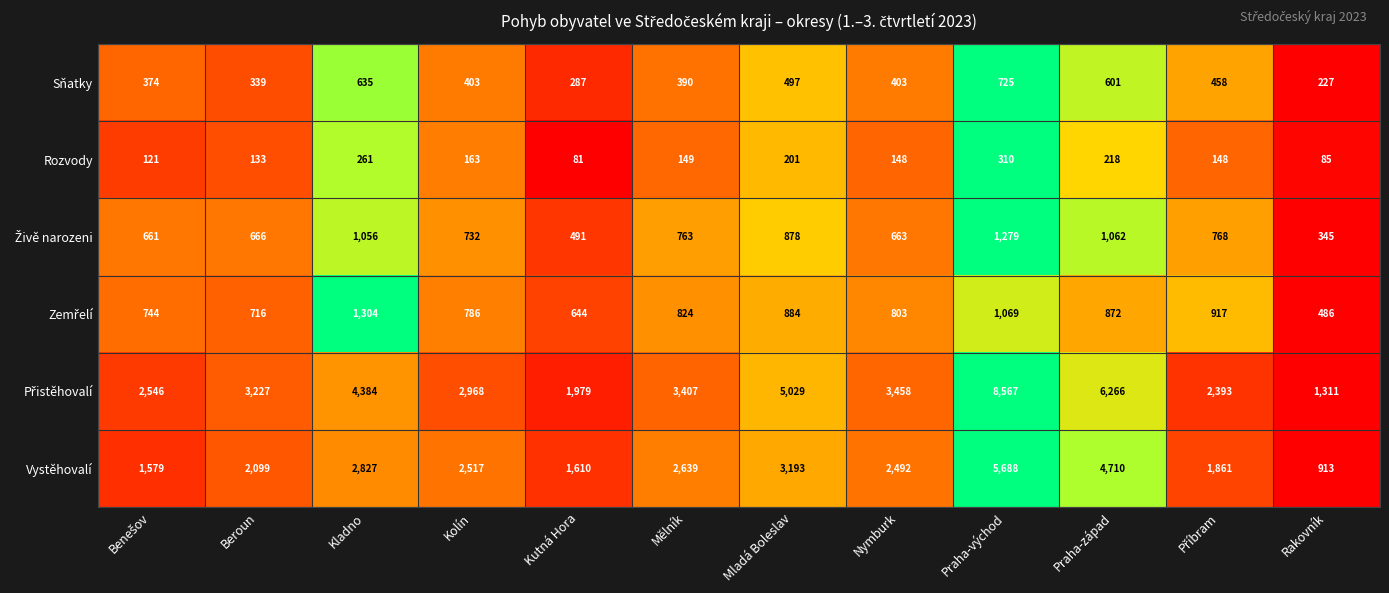

What is the spread (max minus min) of values at Kutná Hora?

1898